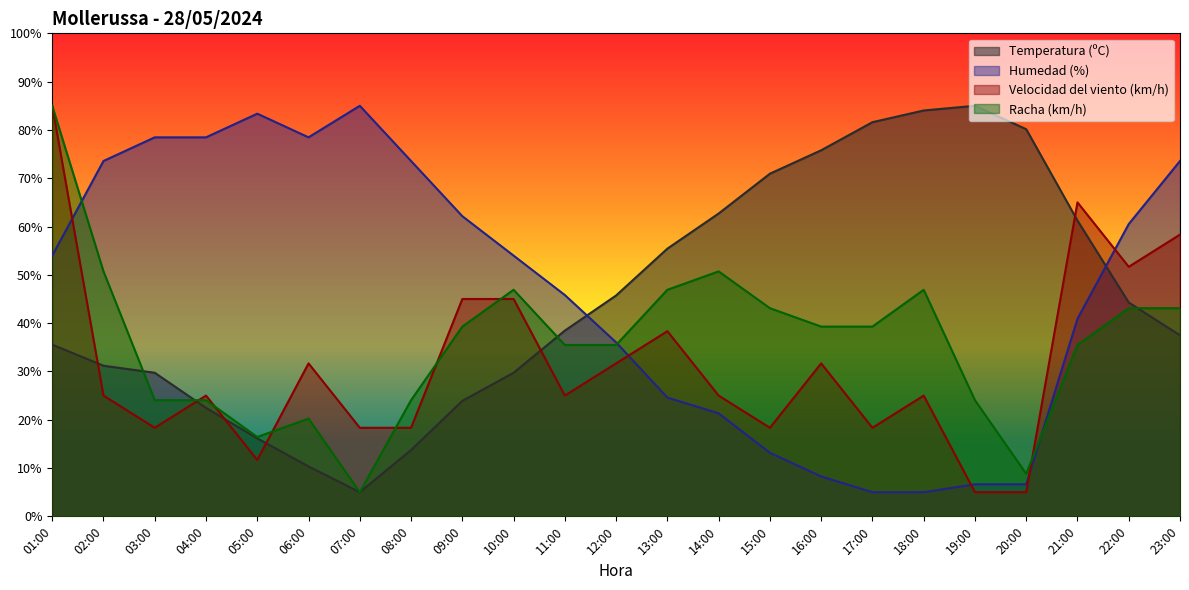

What position from the left is 09:00?

9